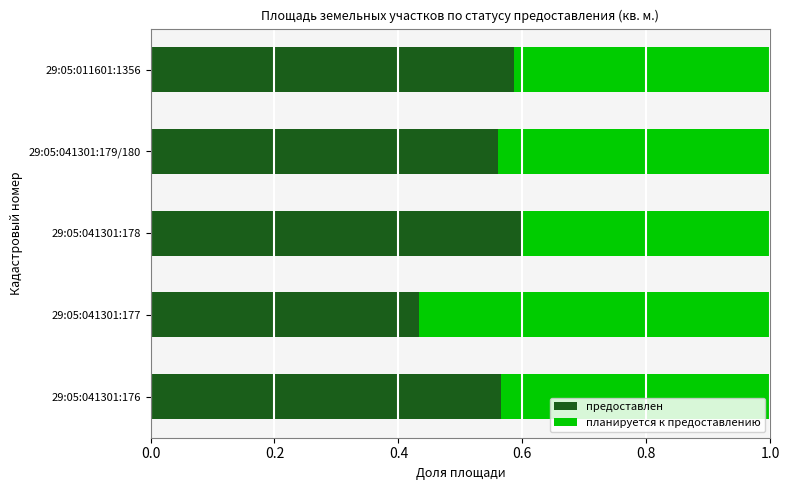

What is the sum of the предоставлен values at 29:05:011601:1356 and 29:05:041301:178?

1.2